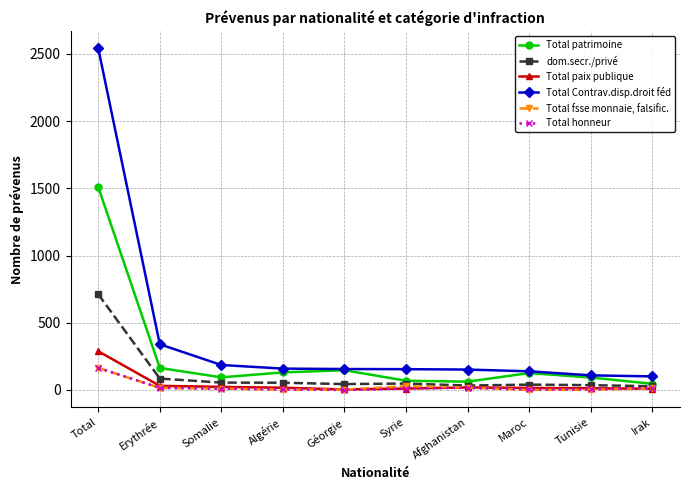

Does the chart have visible grid lines?

Yes